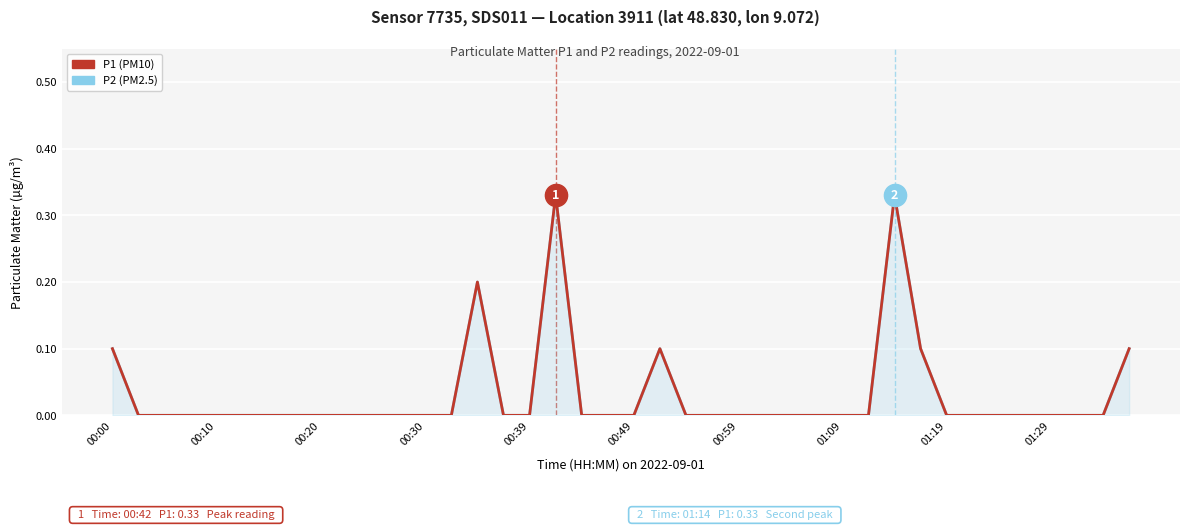

How many data points does each series have?

40